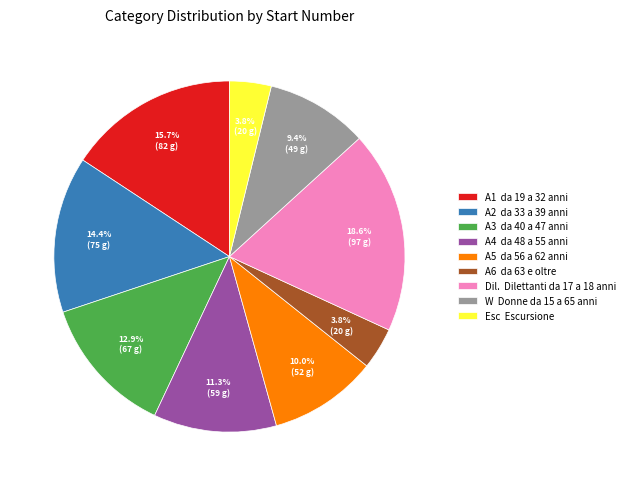

Approximately how many times larger is the value at A6 compared to A5?

0.4